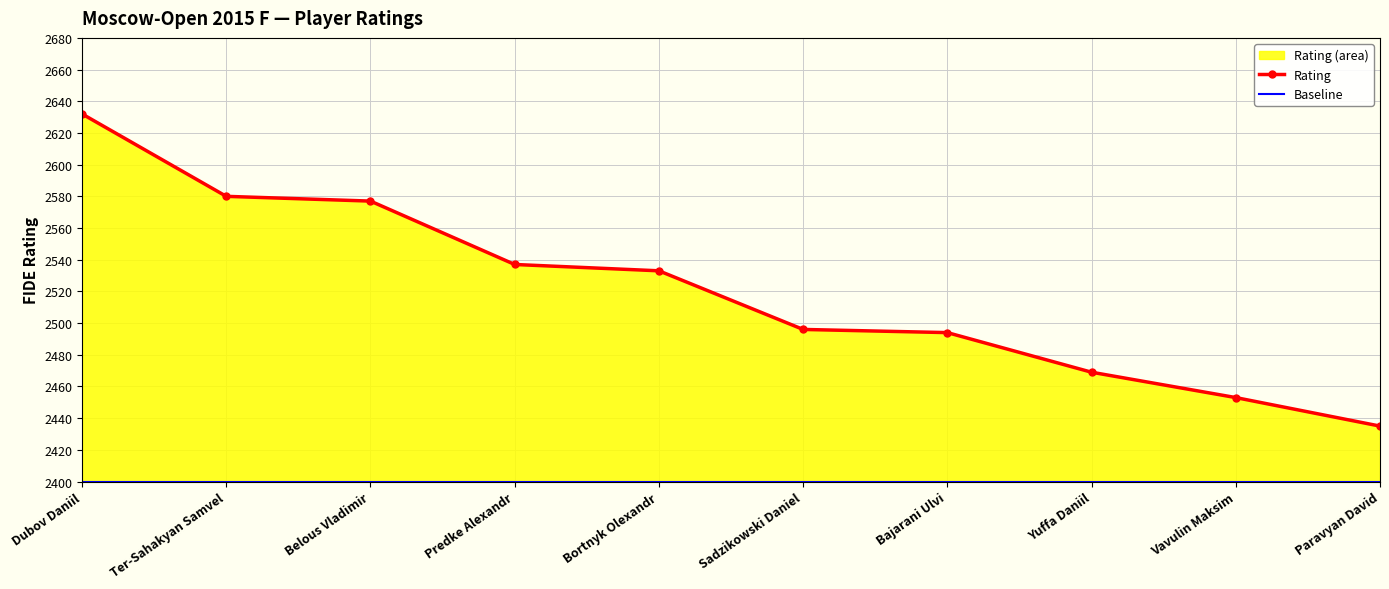

Is it true that Rating equals 3967 at Predke Alexandr?

False